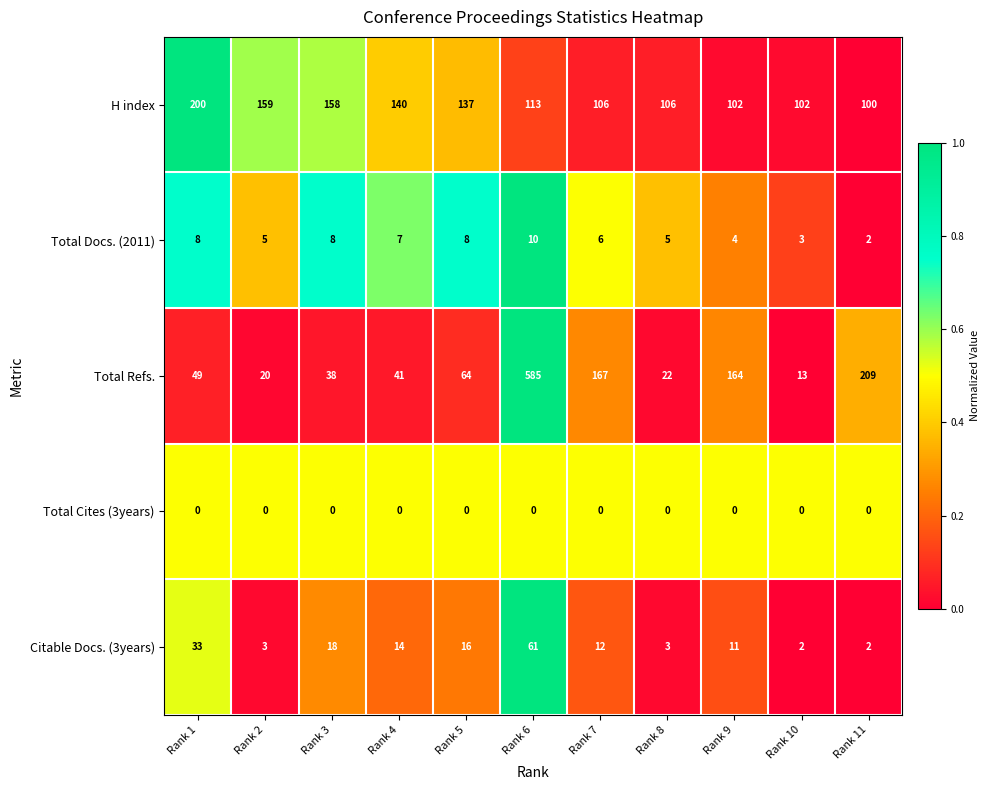

Which series has the largest range (max minus min)?

Total Refs.